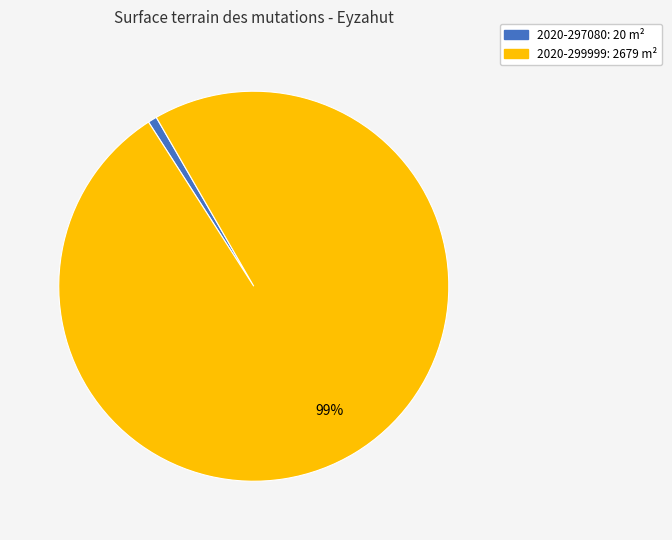

To the nearest percent, what is the average slice percentage?

50%